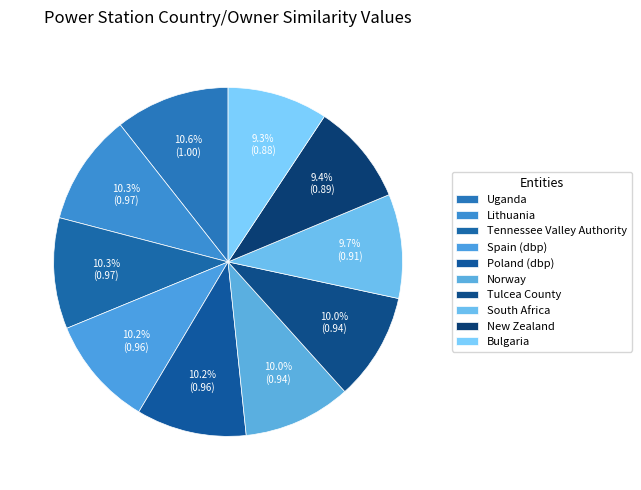

The Poland (dbp) slice represents 10% of the pie. True or false?

True